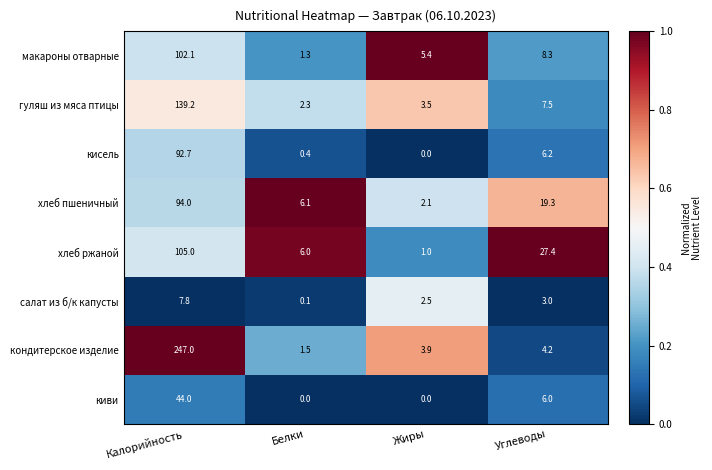

At which category is the sum across all series the highest?

Калорийность